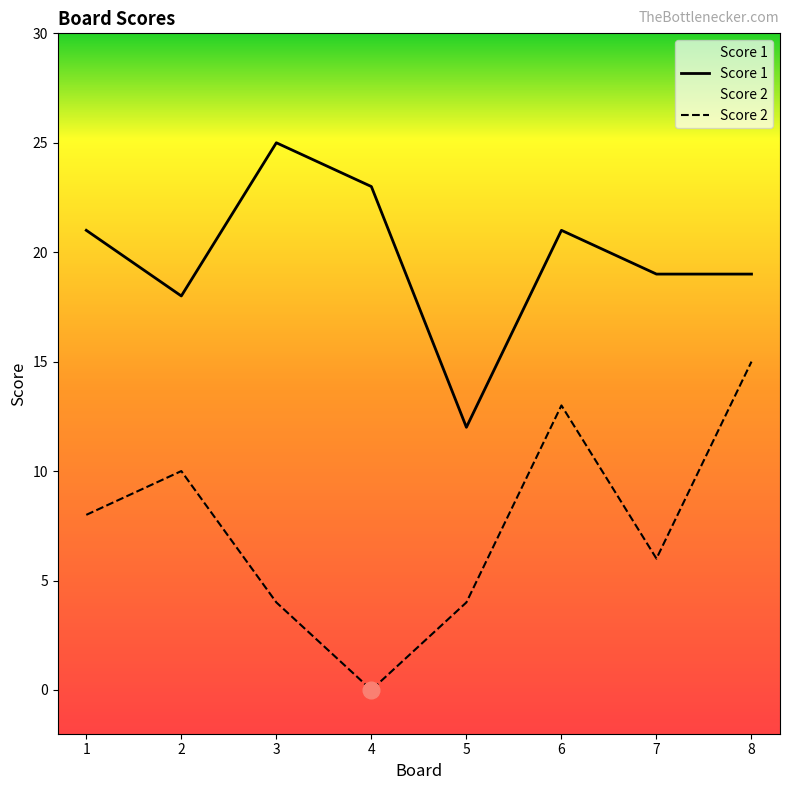

Count the number of categories in the chart.

8